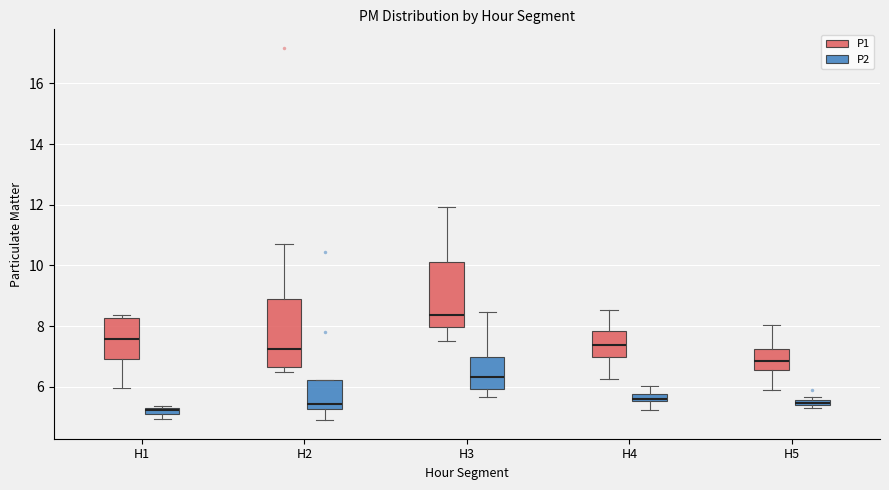

Where is the lower edge of the box for H1 (P2) on the y-axis? The values are not printed on the chart, so give them approximately, as read against the axis.

5.0